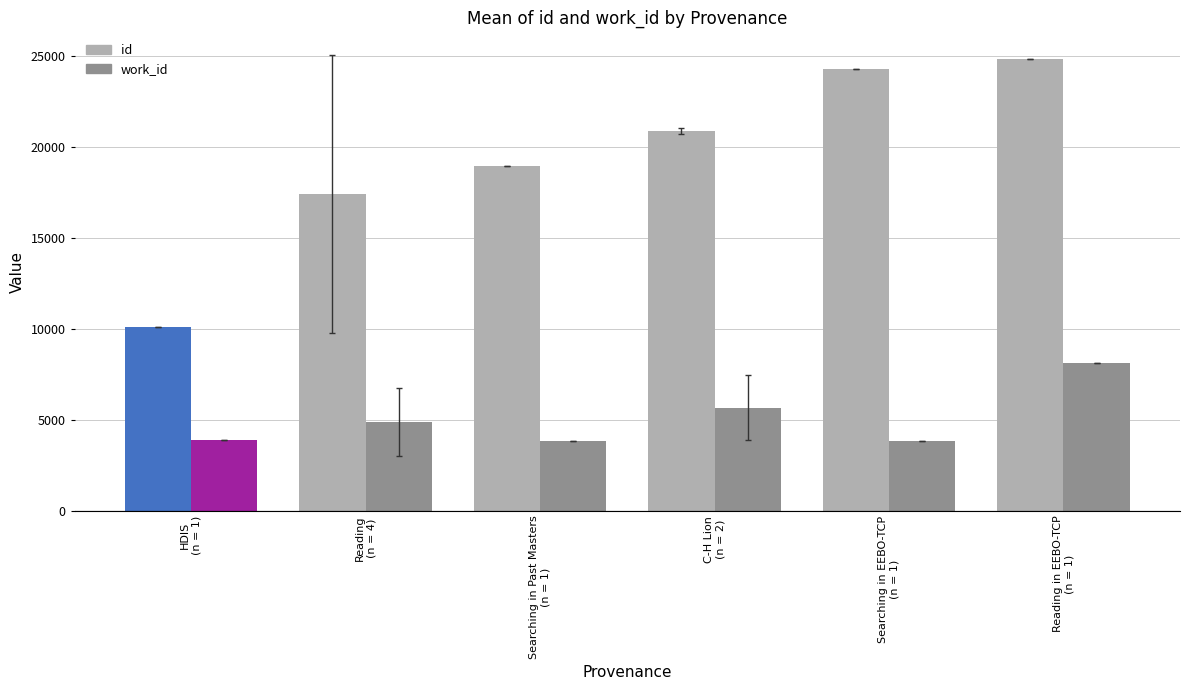

What is the value of the id bar at the 5th from the left?

24316.0